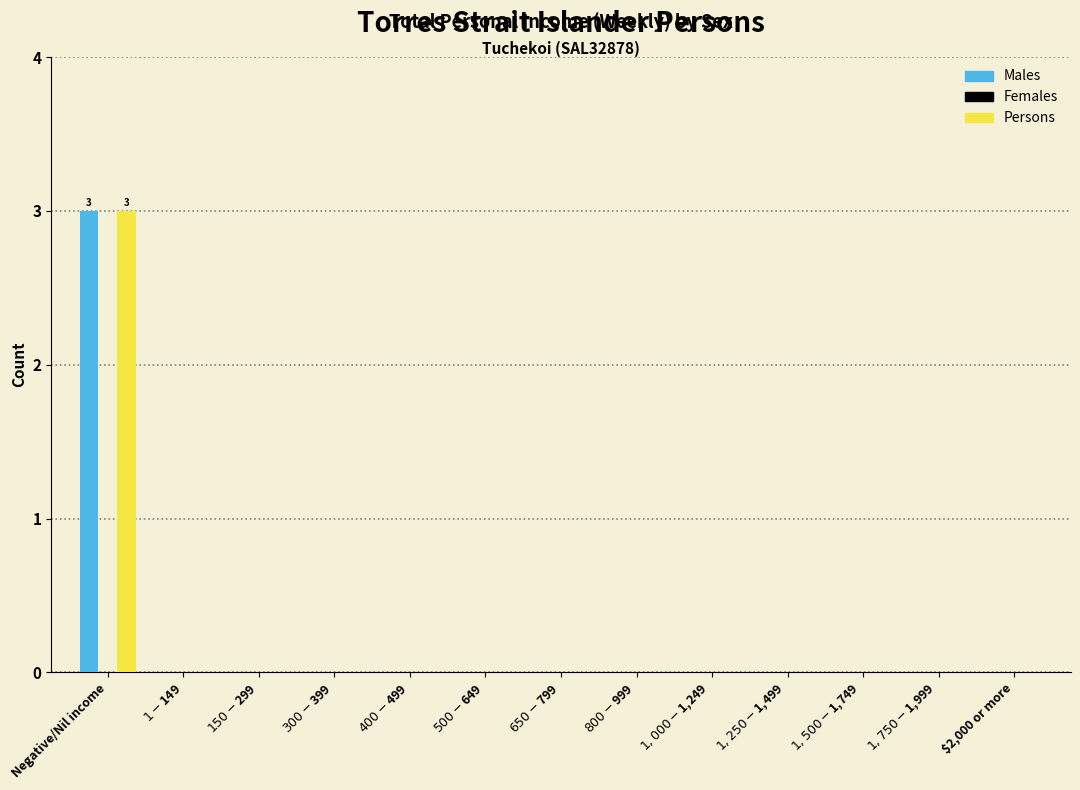

At which category is the sum across all series the highest?

Negative/Nil income